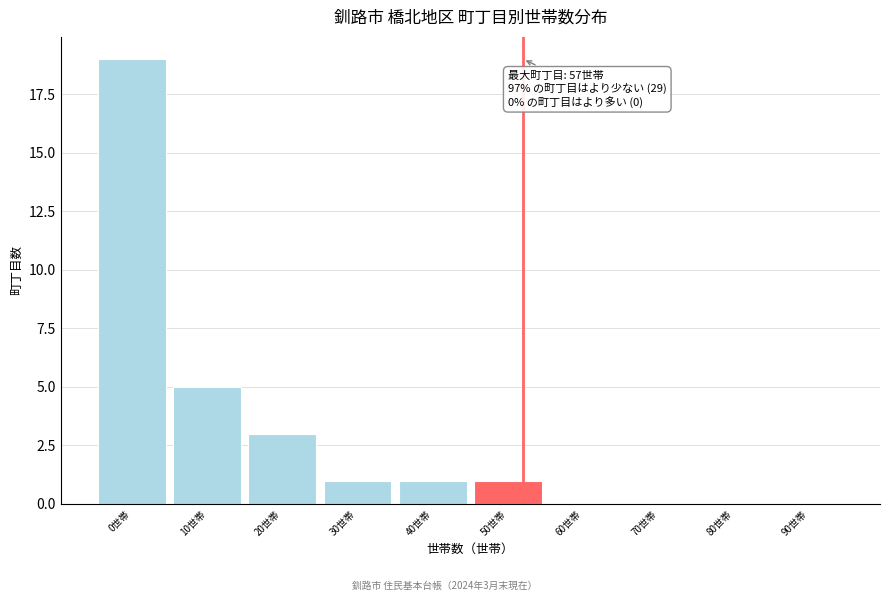

Reading right to left, what are all the values shown in this chart?

90世帯=0	80世帯=0	70世帯=0	60世帯=0	50世帯=1	40世帯=1	30世帯=1	20世帯=3	10世帯=5	0世帯=19